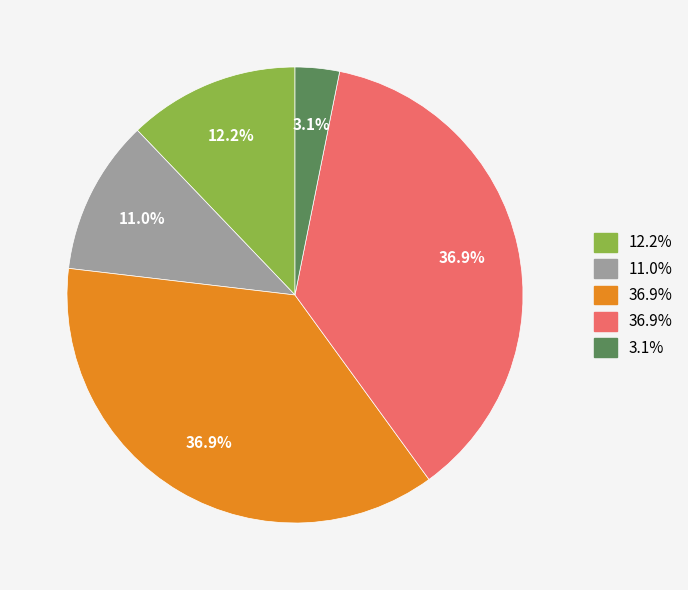

Is there any slice that represents more than half of the pie?

No